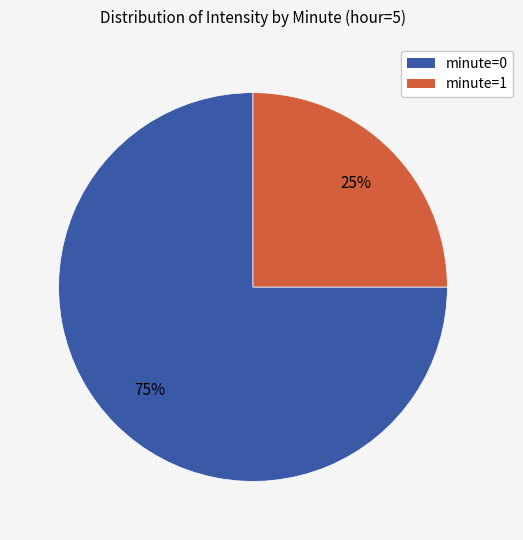

True or false: minute=0 accounts for 75% of the total.

True